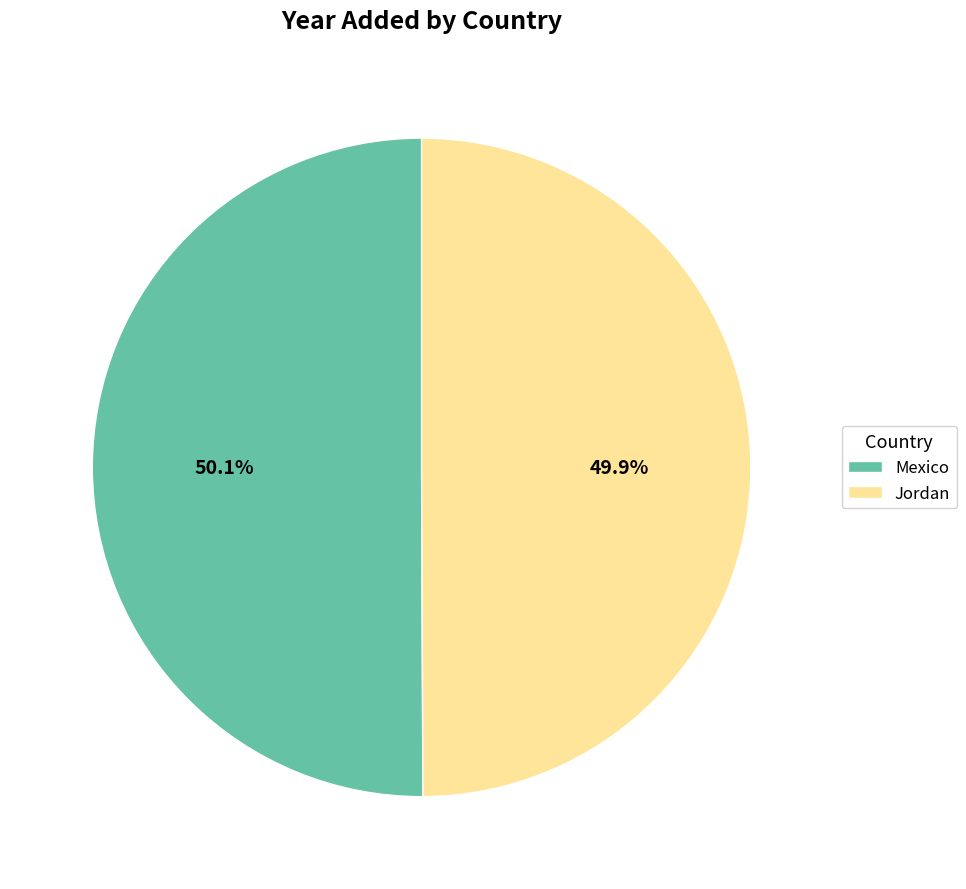

Count the number of slices in the pie.

2